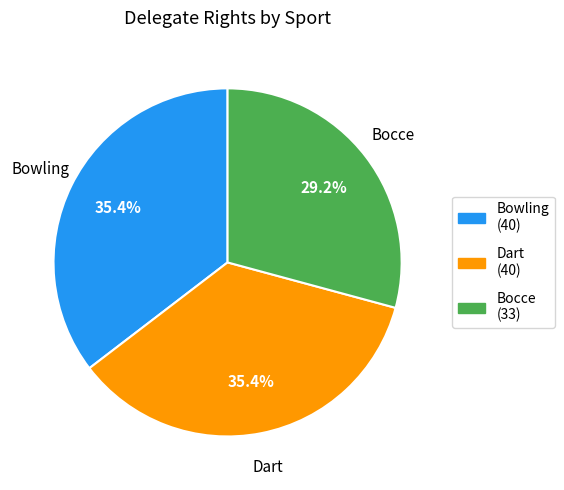

Is there any slice that represents more than half of the pie?

No